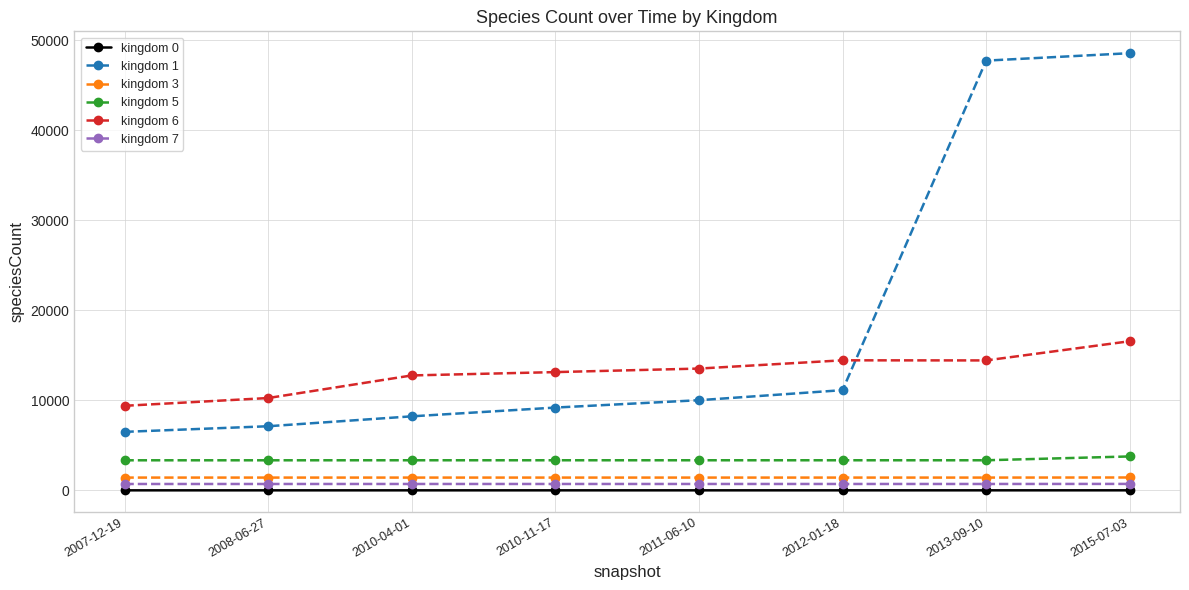

What is the label of the 8th point from the right?

2007-12-19